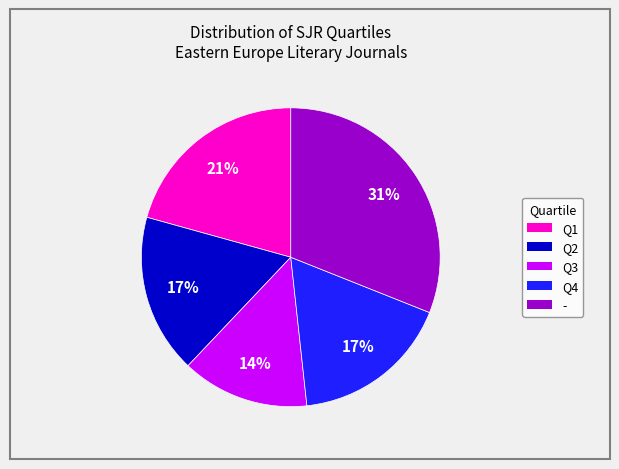

What percentage is the Q1 slice, to the nearest percent?

21%